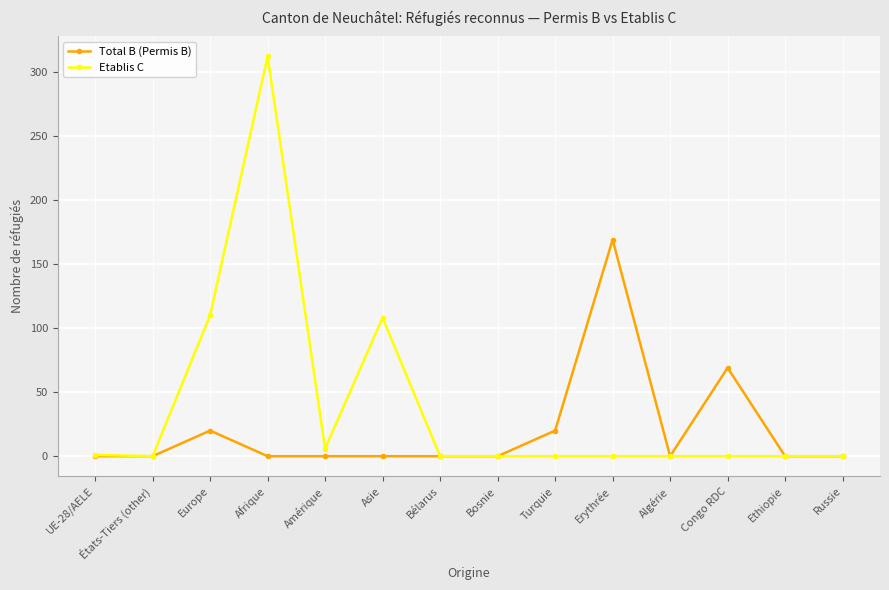

What is the spread (max minus min) of values at Erythrée?

169